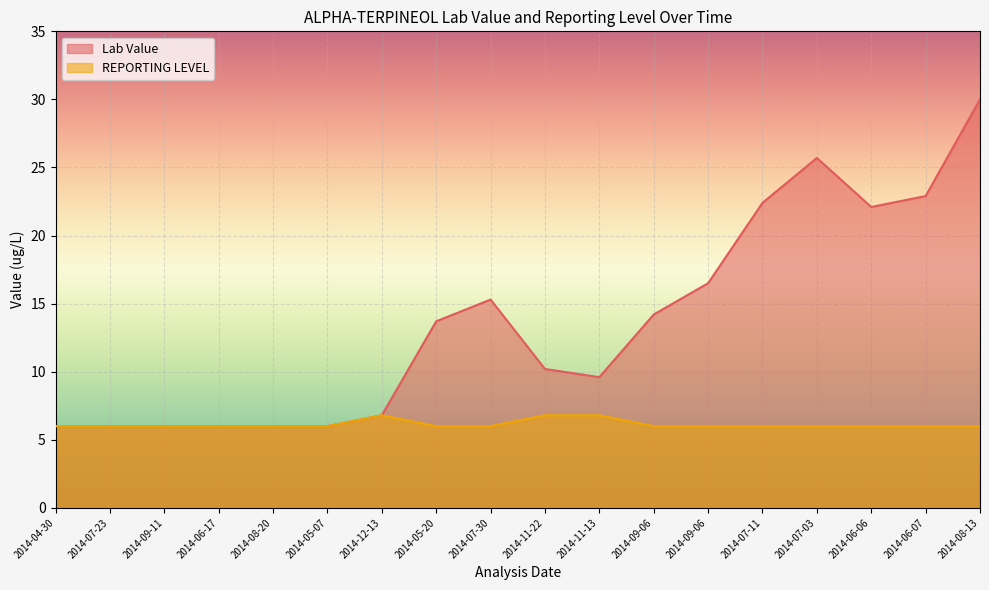

Is it true that REPORTING LEVEL equals 9.2 at 2014-07-11?

False